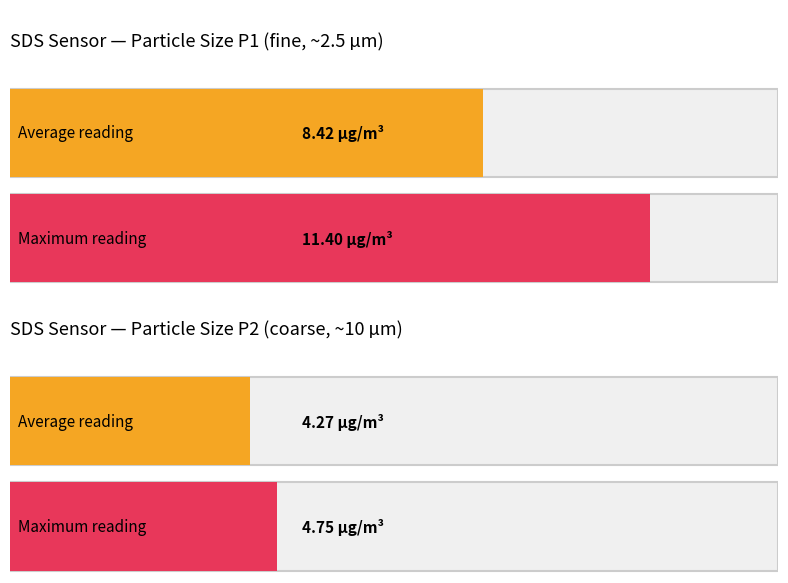

What is the average value of the SDS_P1 series?

8.4